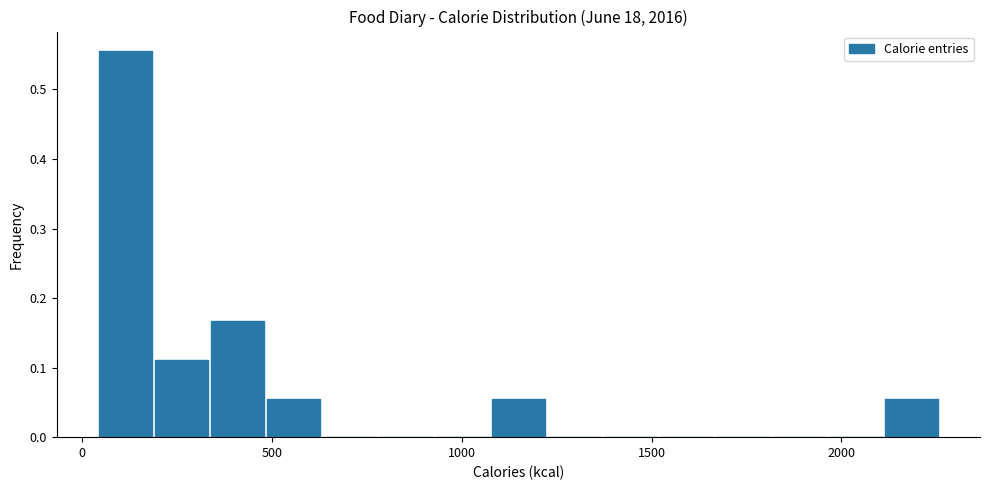

Around what value on the x-axis is the tallest bar? Give the approximate position of its centre, as read against the axis.

100